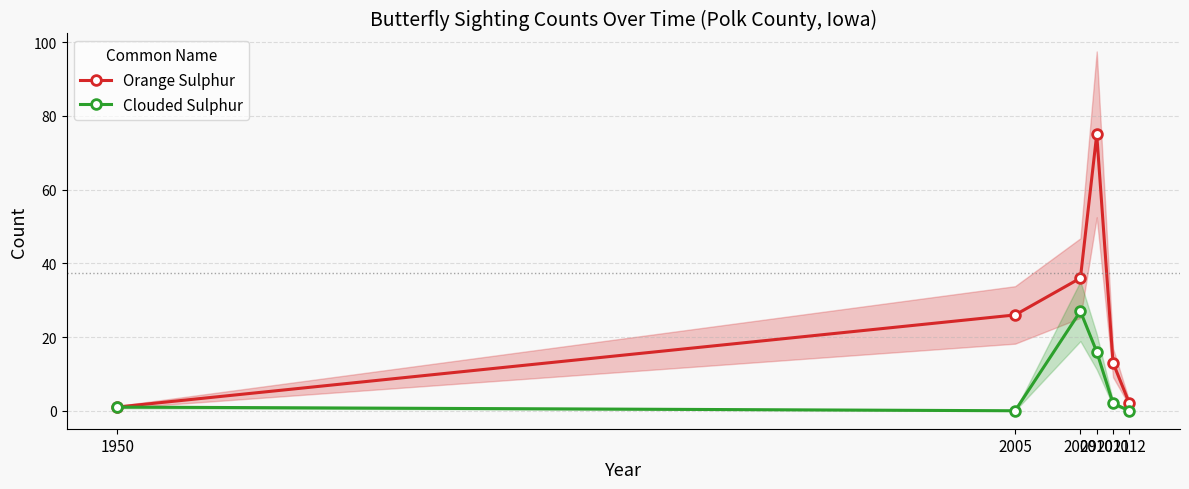

Where is the first local minimum for Clouded Sulphur?

2005